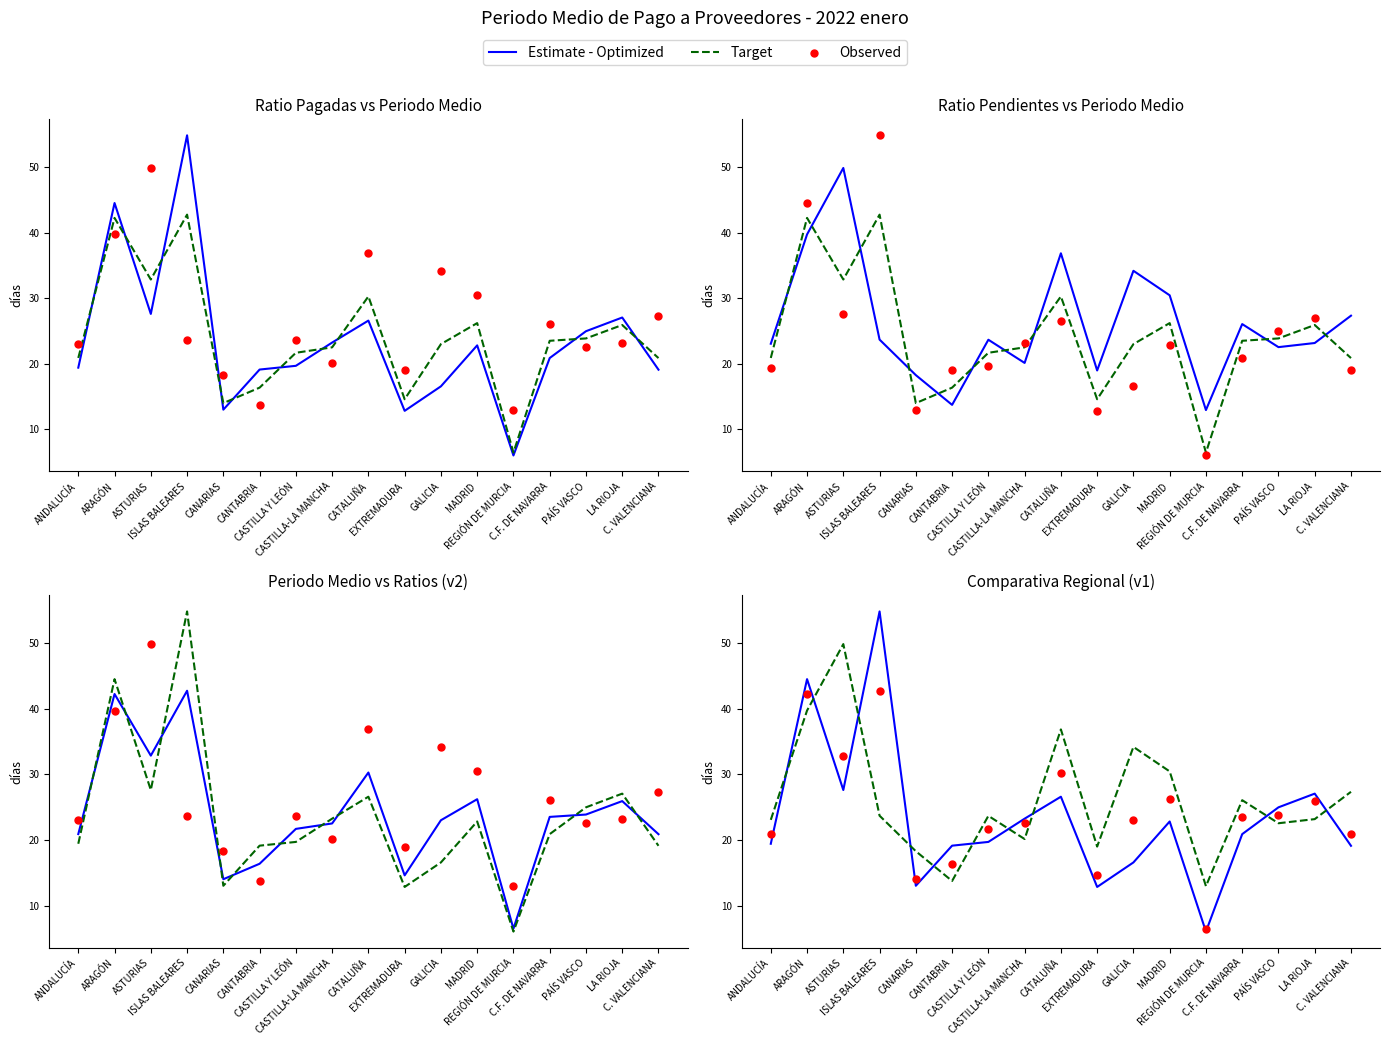

At how many categories does at least one series exceed 9?

17